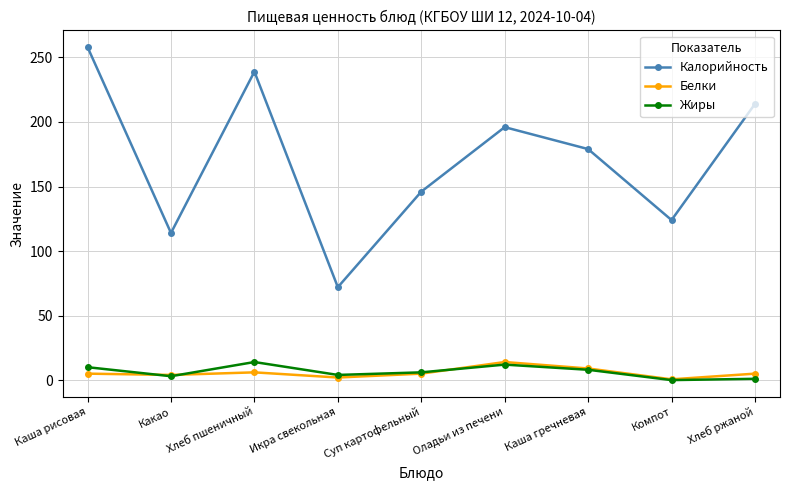

What is the maximum value for Белки?

14.0